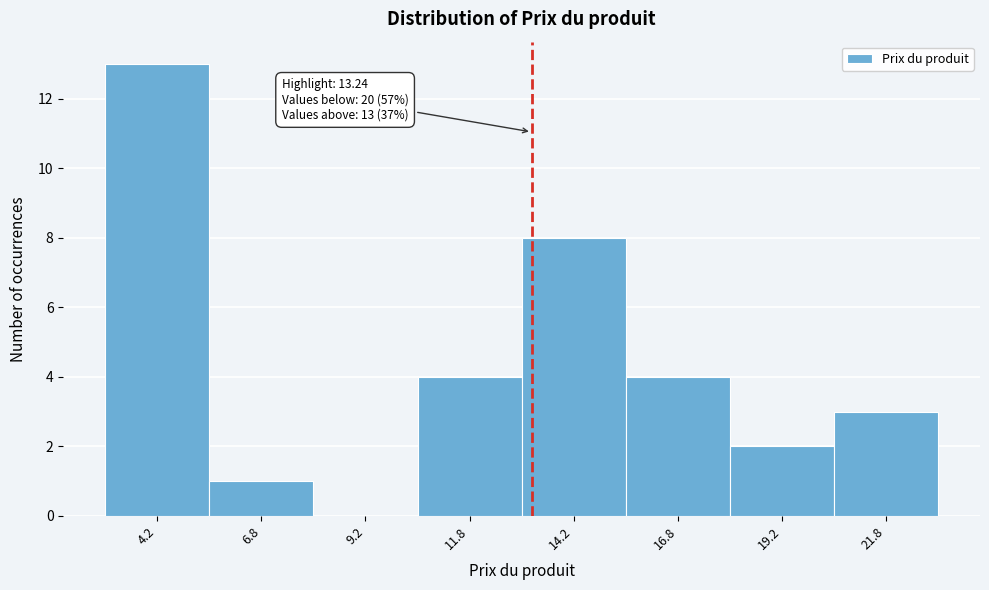

Which range on the x-axis has the tallest bar?

3.0 to 5.5